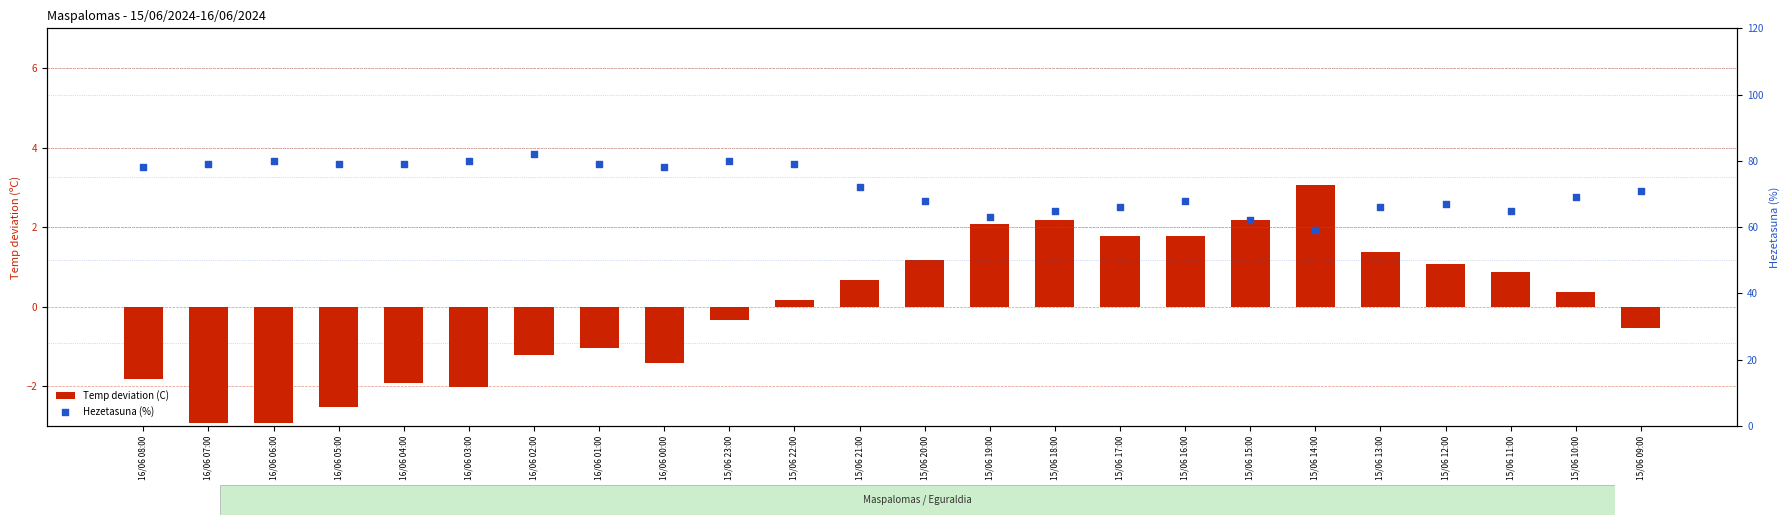

Which series reaches the minimum Y coordinate?

Temp deviation (C)